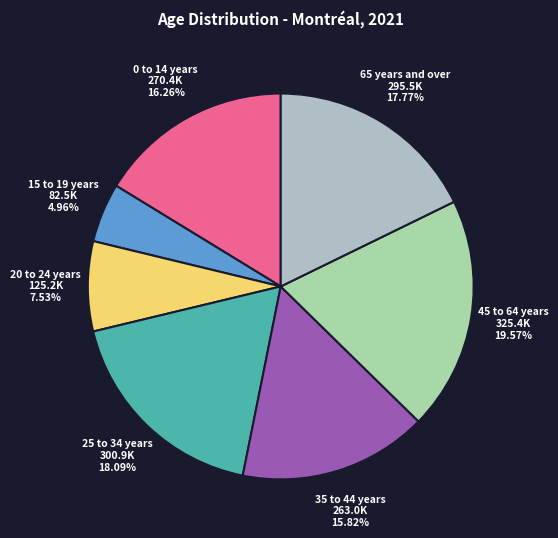

How many slices are in this pie chart?

7